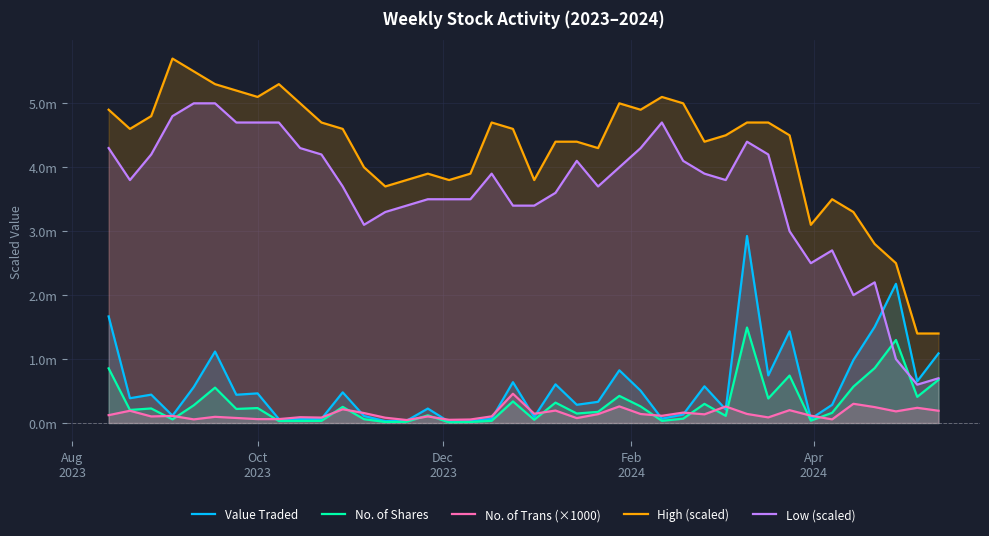

Does the chart display data point markers on the line(s)?

No